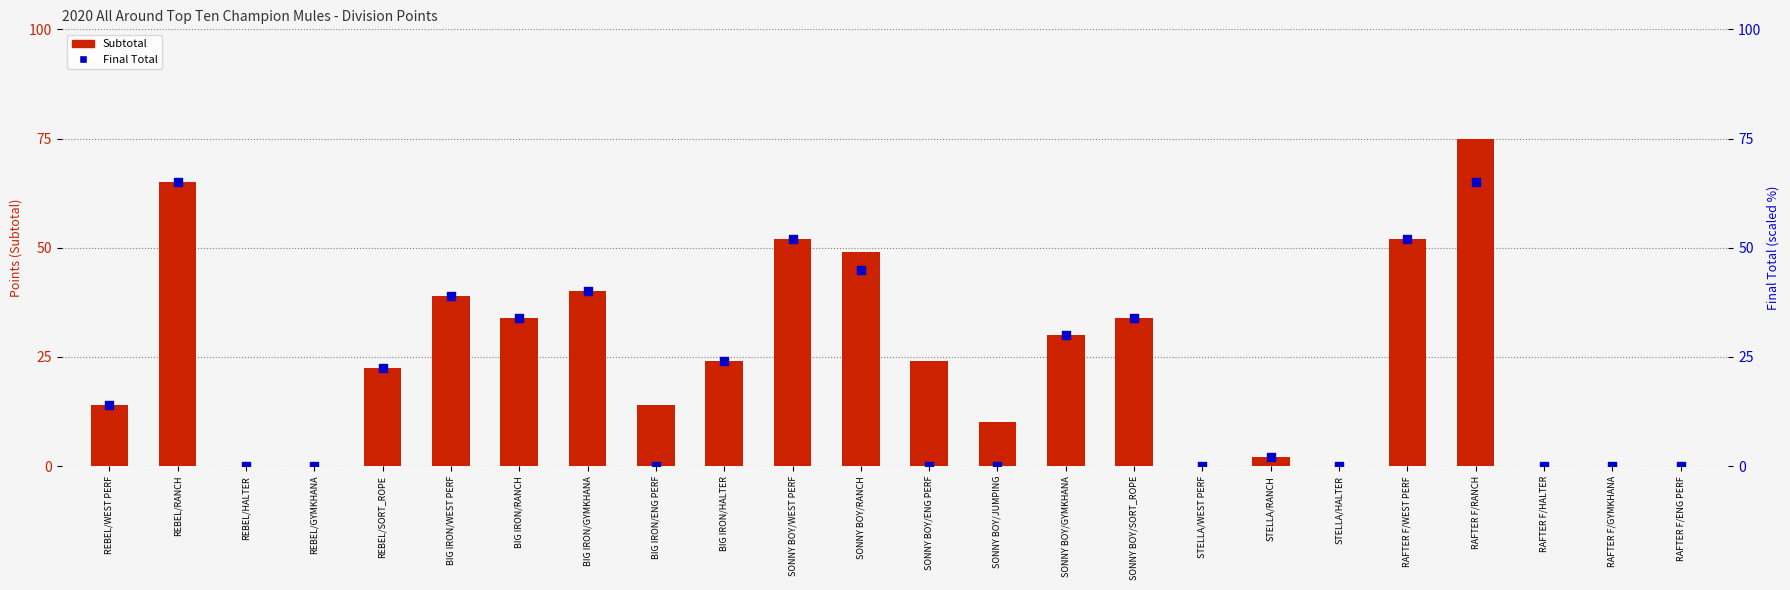

Which series reaches the minimum Y coordinate?

Subtotal